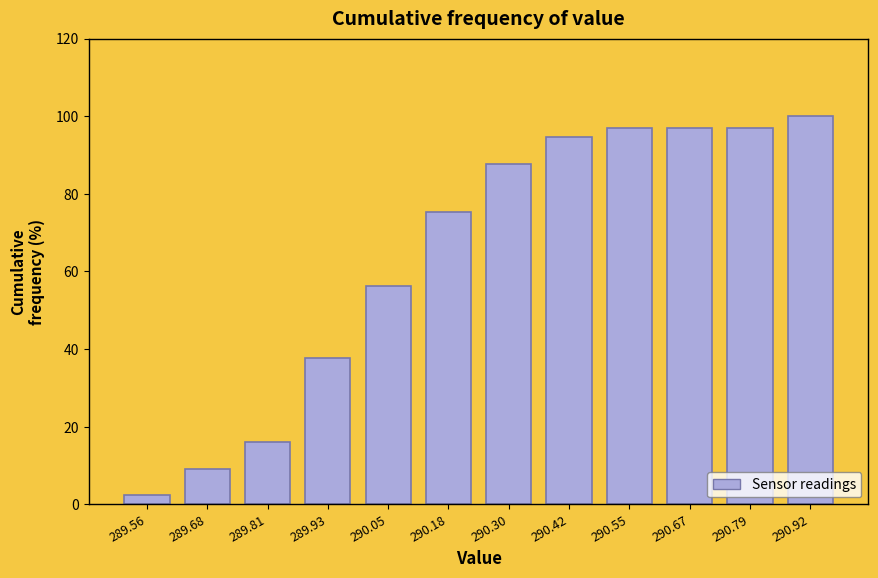

Reading right to left, extract all data points from this chart.

100.0	96.9	96.9	96.9	94.6	87.7	75.4	56.2	37.7	16.2	9.2	2.3